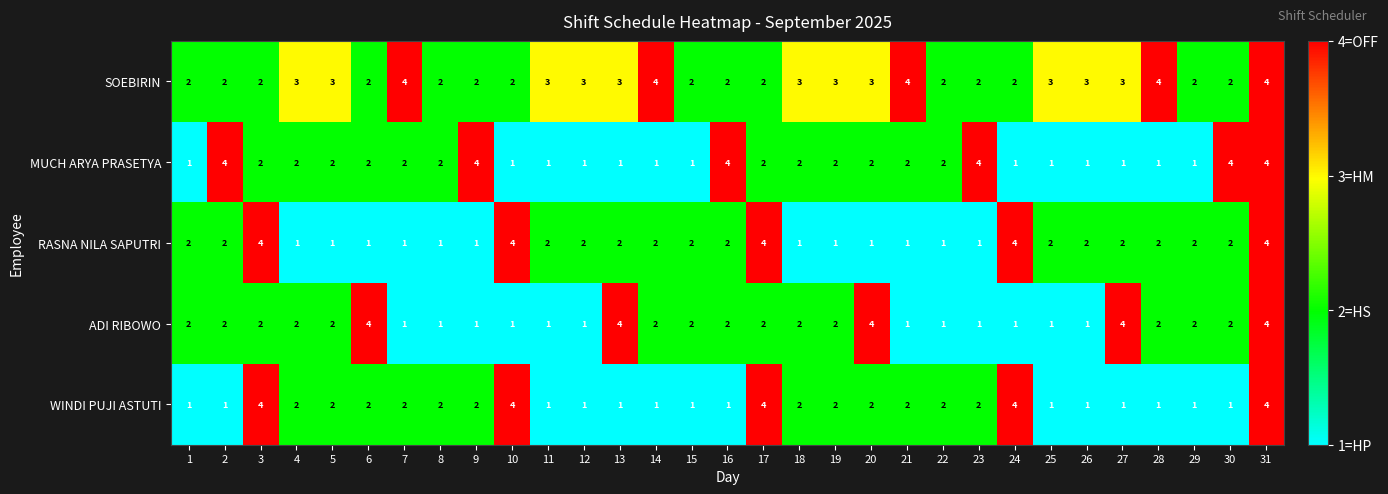

What is the difference between the highest and lowest values at 5?

2